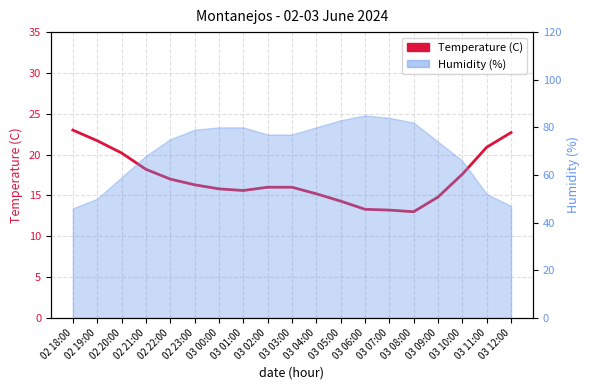

Reading left to right, list all the values displayed in this chart.

23.0	21.7	20.2	18.2	17.0	16.3	15.8	15.6	16.0	16.0	15.2	14.3	13.3	13.2	13.0	14.8	17.6	20.9	22.7